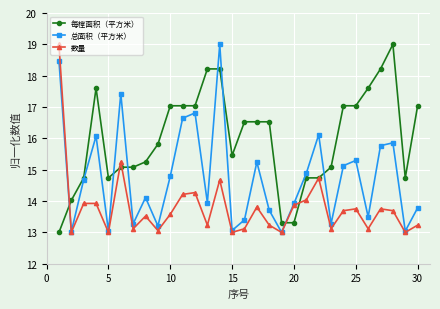

Rank the series by their average value, from highest to lowest.

每樘面积（平方米）, 总面积（平方米）, 数量